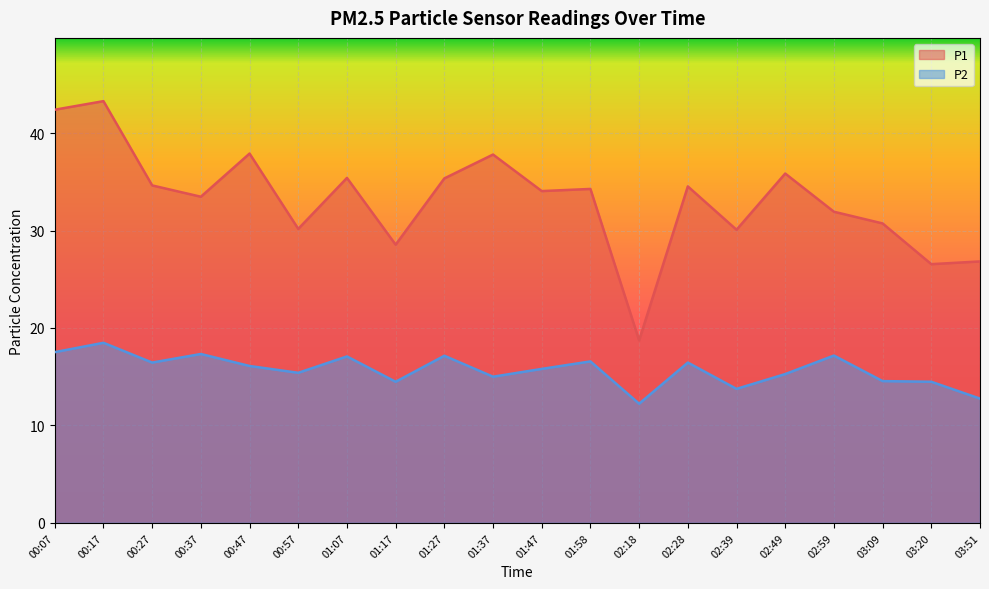

Reading left to right, extract all data points from this chart.

P1: 00:07=42.4	00:17=43.3	00:27=34.6	00:37=33.5	00:47=37.9	00:57=30.2	01:07=35.4	01:17=28.6	01:27=35.4	01:37=37.8	01:47=34.0	01:58=34.3	02:18=18.7	02:28=34.5	02:39=30.1	02:49=35.9	02:59=31.9	03:09=30.7	03:20=26.6	03:51=26.8
P2: 00:07=17.5	00:17=18.5	00:27=16.4	00:37=17.3	00:47=16.1	00:57=15.4	01:07=17.1	01:17=14.5	01:27=17.1	01:37=15.0	01:47=15.8	01:58=16.6	02:18=12.2	02:28=16.4	02:39=13.8	02:49=15.3	02:59=17.2	03:09=14.6	03:20=14.5	03:51=12.8